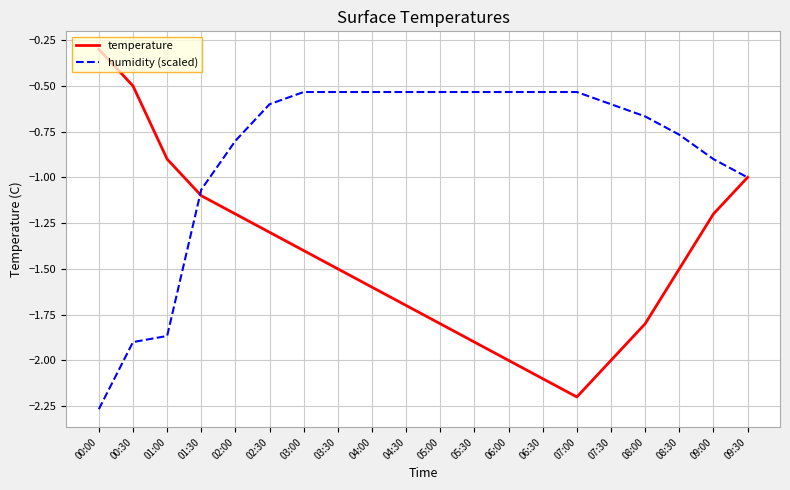

True or false: temperature has more than 1 interior local peaks.

False